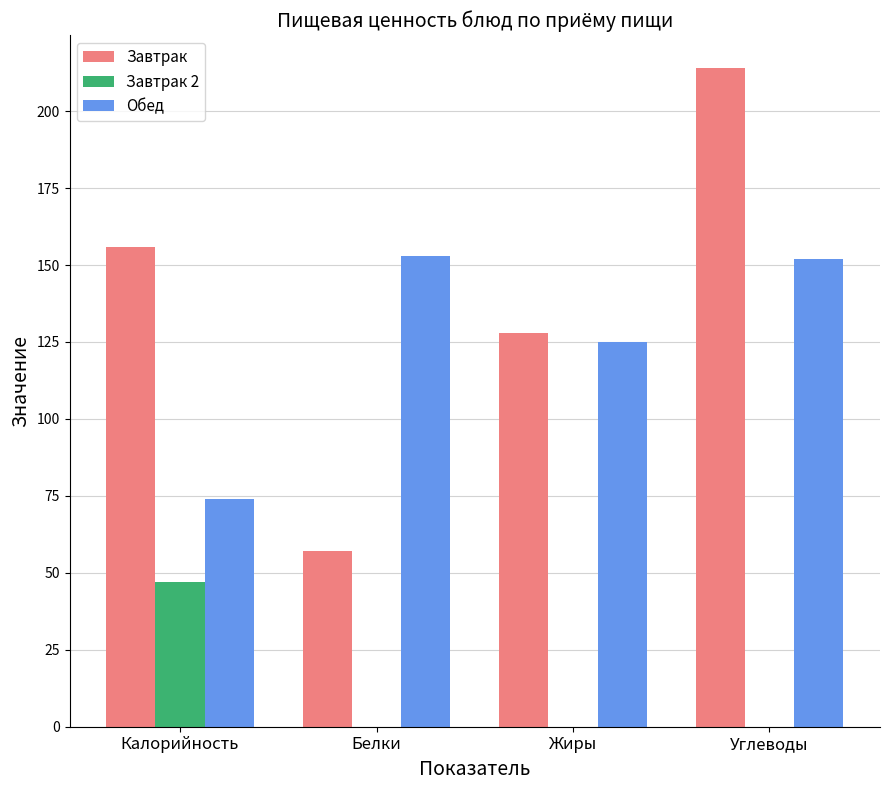

What are all the series names shown in the legend?

Завтрак, Завтрак 2, Обед